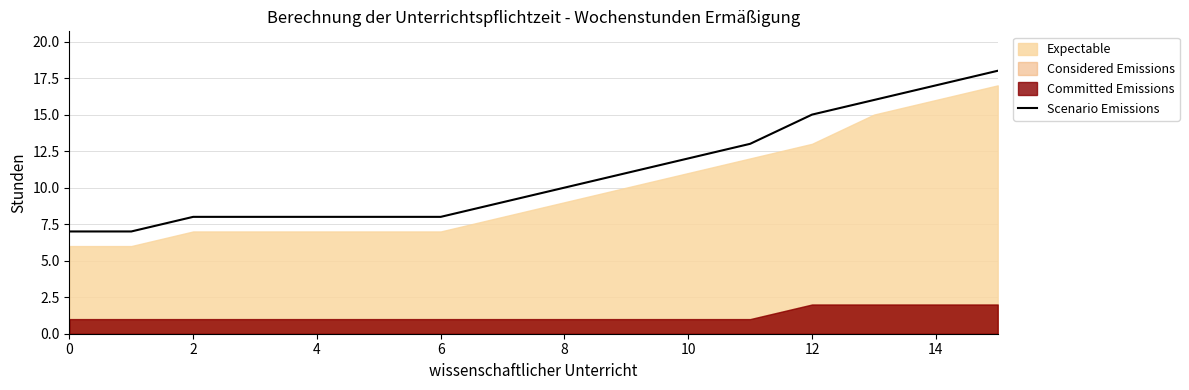

Where does the data first go above 10?

9